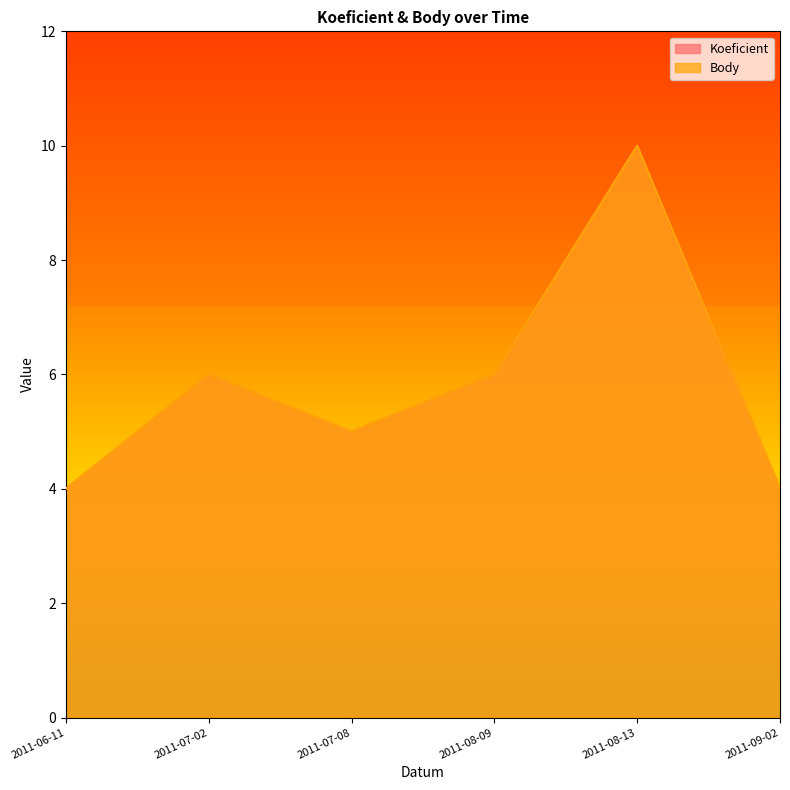

What is the value of the Body point at the 6th from the left?

4